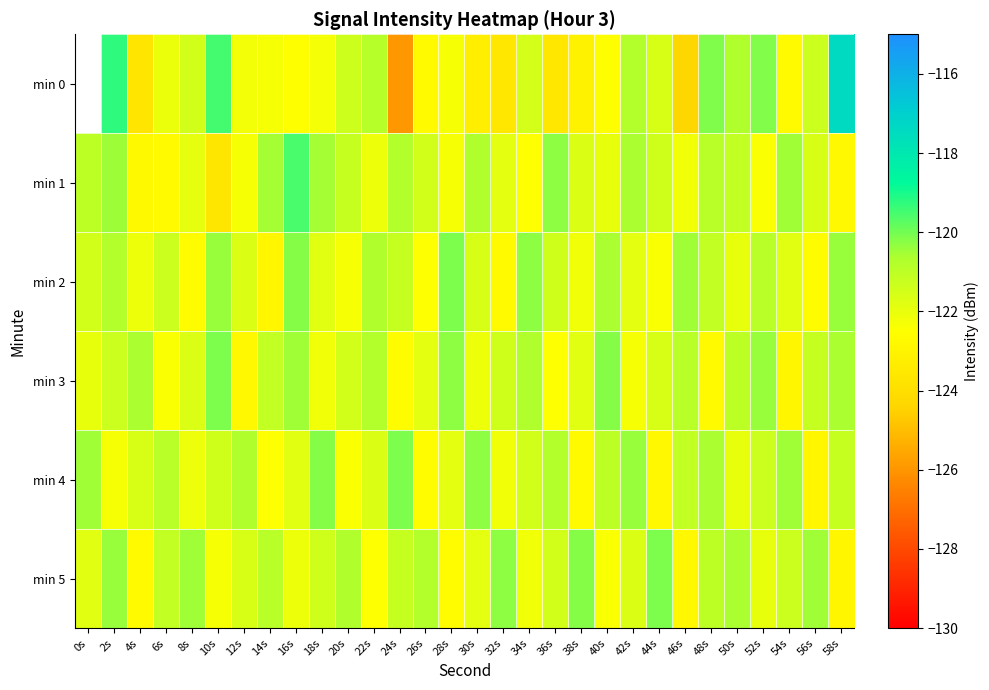

True or false: min 1 has a value of -121.7 at 38s.

True